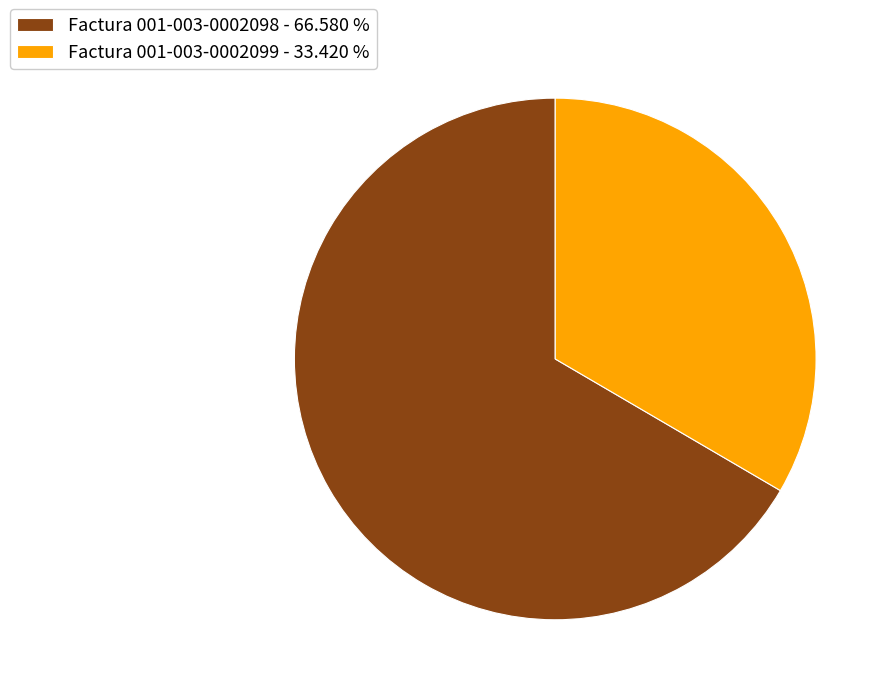

Combined, do Factura 001-003-0002098 - 66.580 % and Factura 001-003-0002099 - 33.420 % account for over 50%?

Yes